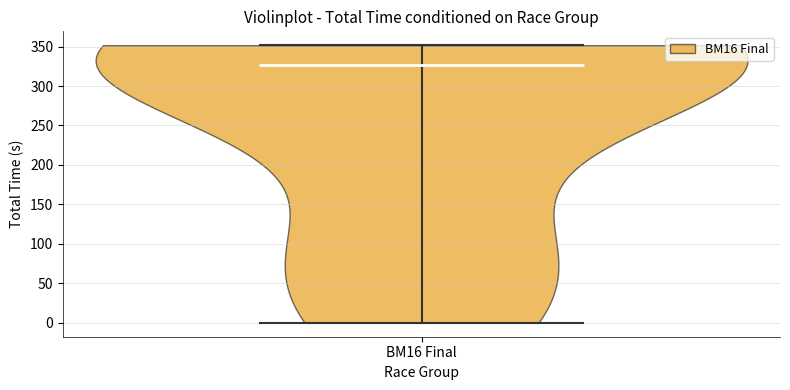

Read this violin plot against the y-axis: where its median line is, and the lowest and highest points the violin reaches. The values are not printed on the chart, so give them approximately, as read against the axis.

median line 325, lowest point 0, highest point 350